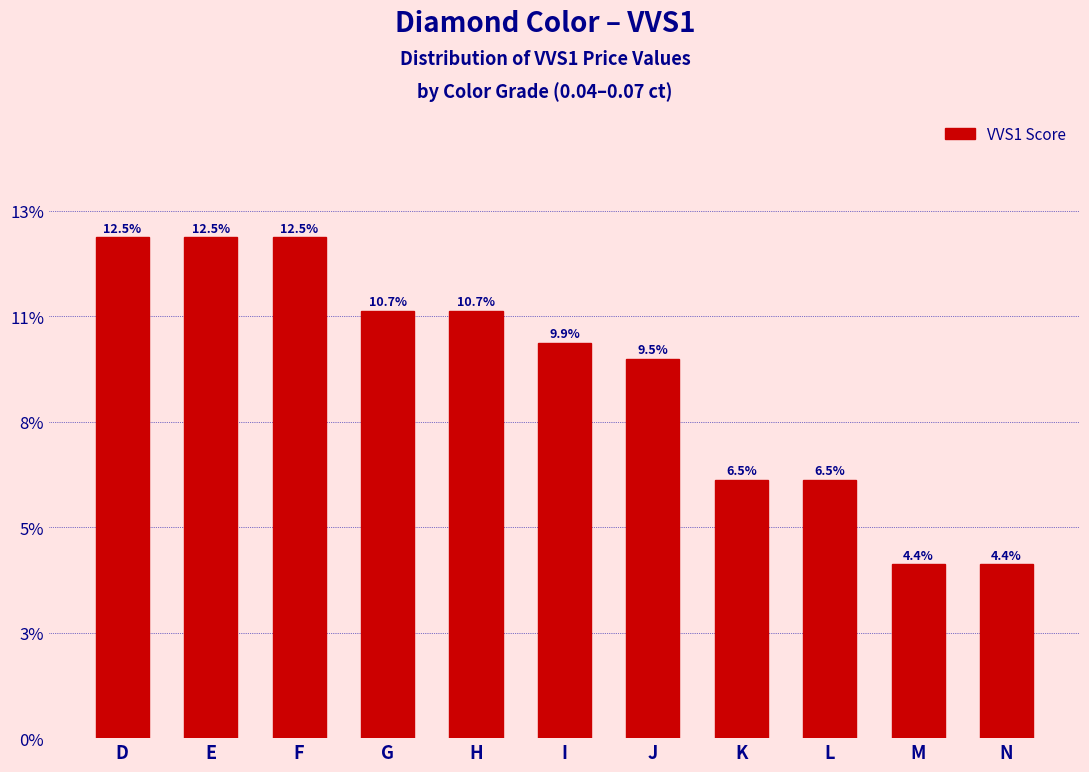

Does the chart contain any negative values?

No